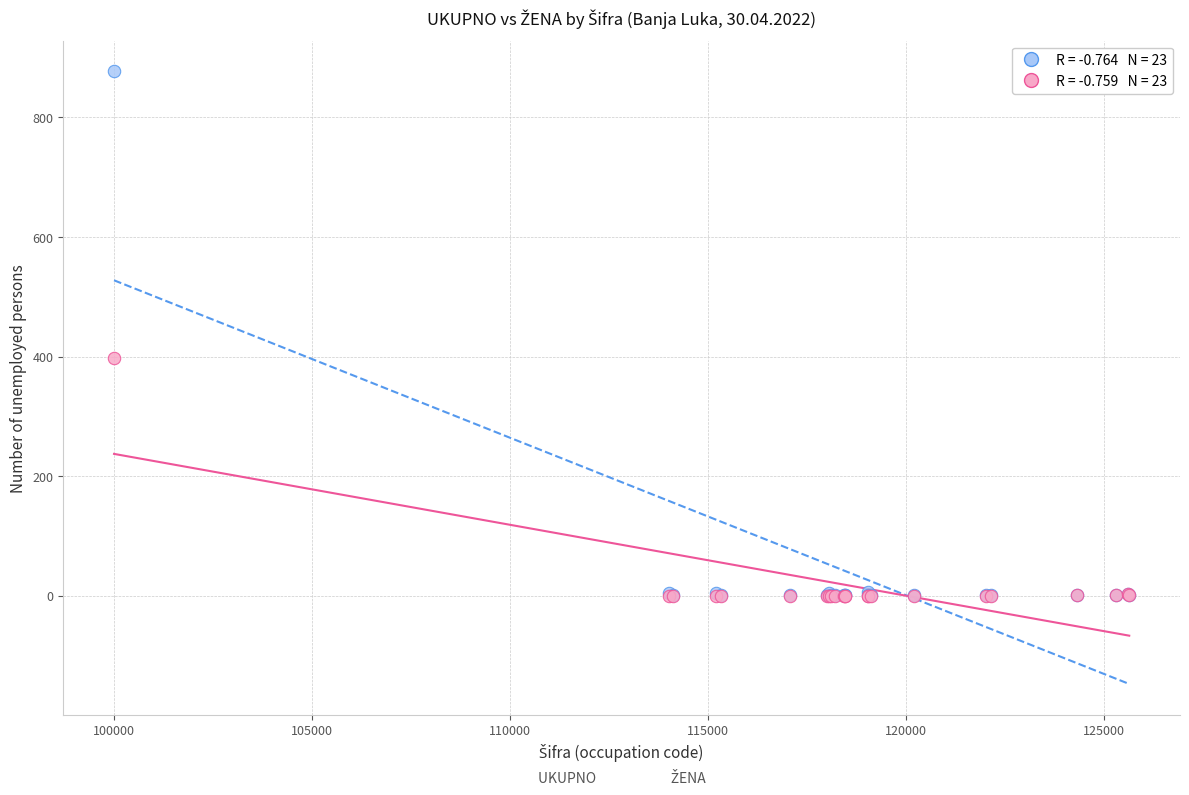

Across all series, what Y value is closest to 438?

397